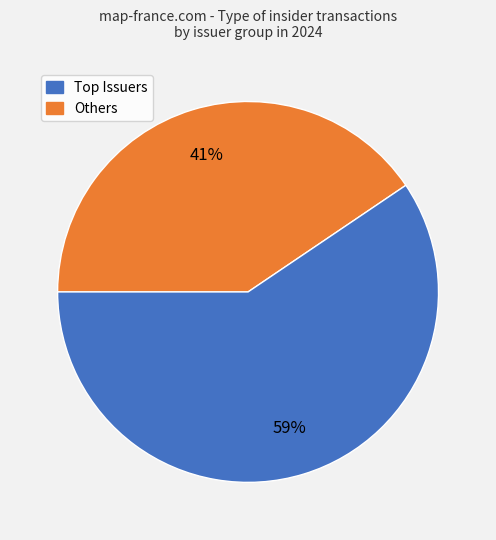

To the nearest percent, what is the average slice percentage?

50%